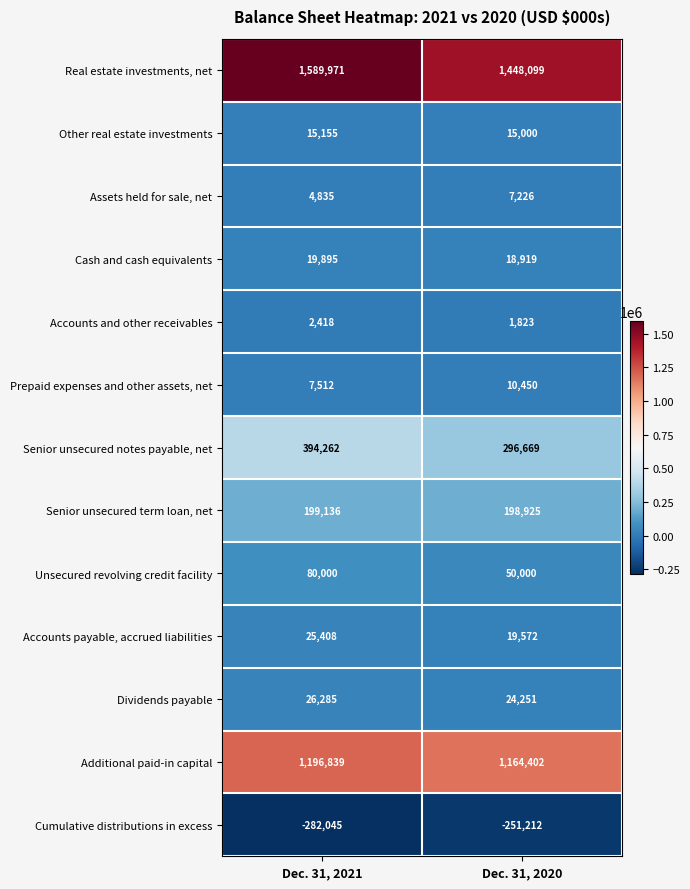

Which label corresponds to the smallest value in the chart?

Dec. 31, 2021